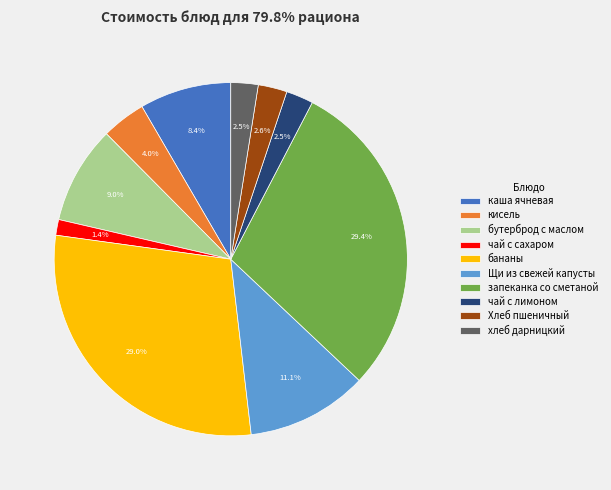

How many slices are in this pie chart?

10